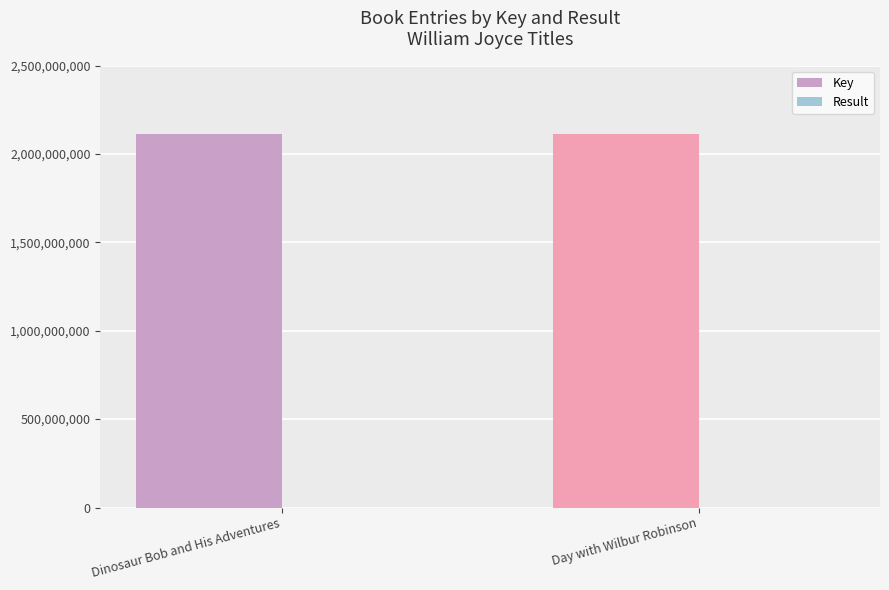

The value of Key at Day with Wilbur Robinson is 2992878812. True or false?

False